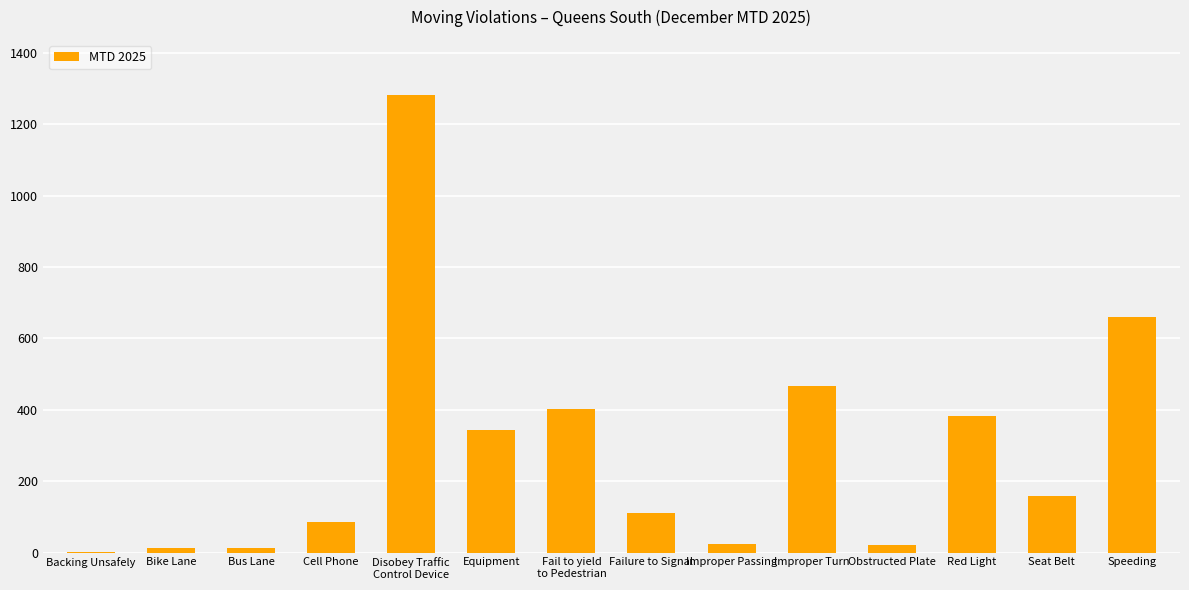

True or false: the data shows 467 at Improper Turn.

True